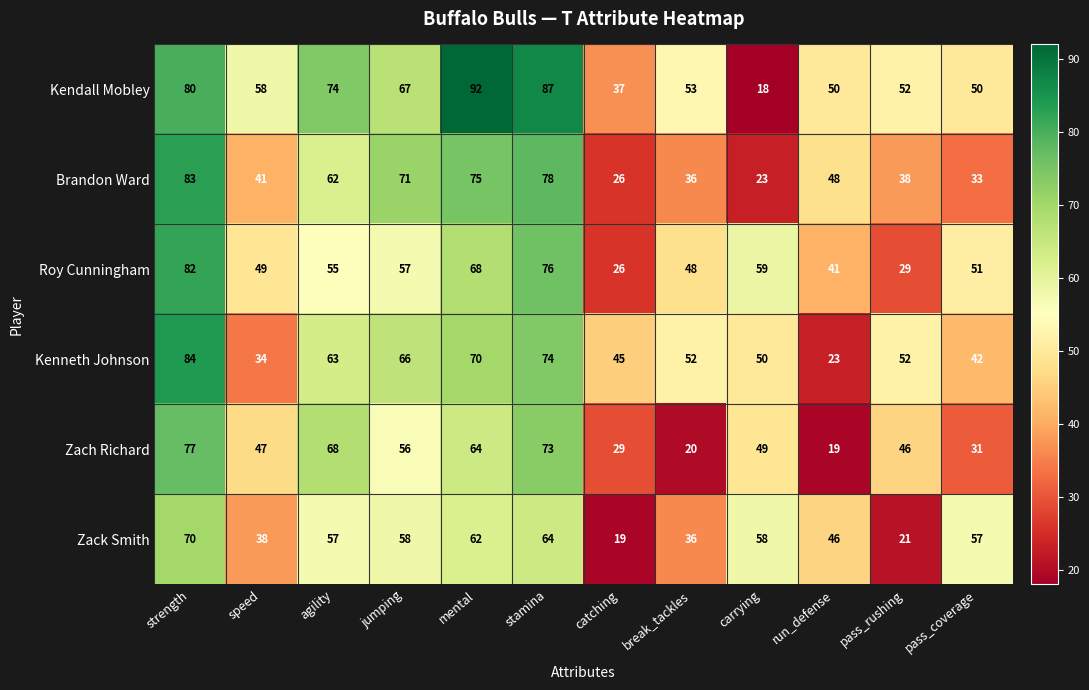

True or false: Zach Richard has a value of 56 at jumping.

True